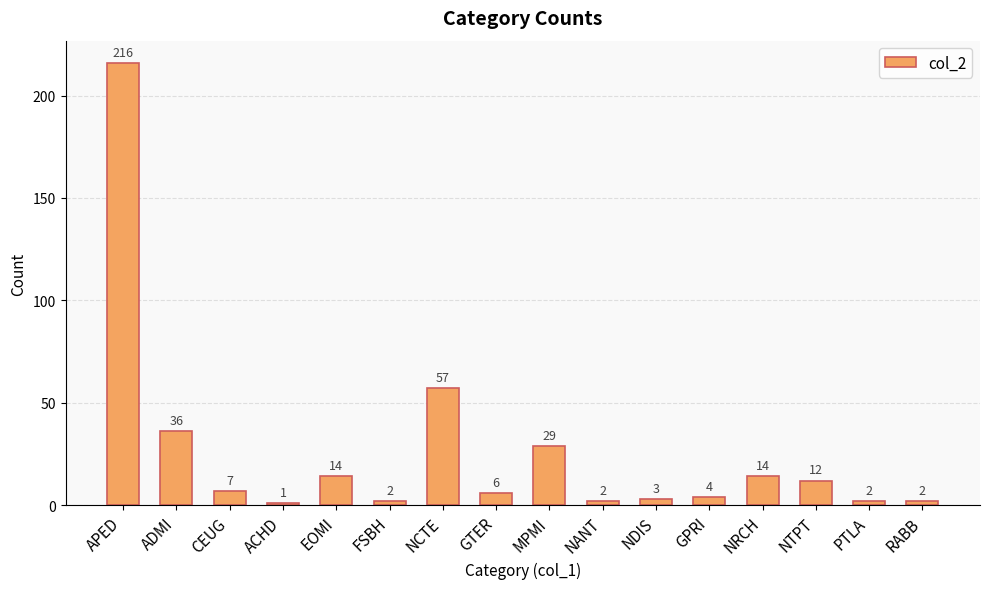

What is the sum of the values at NCTE and NDIS?

60